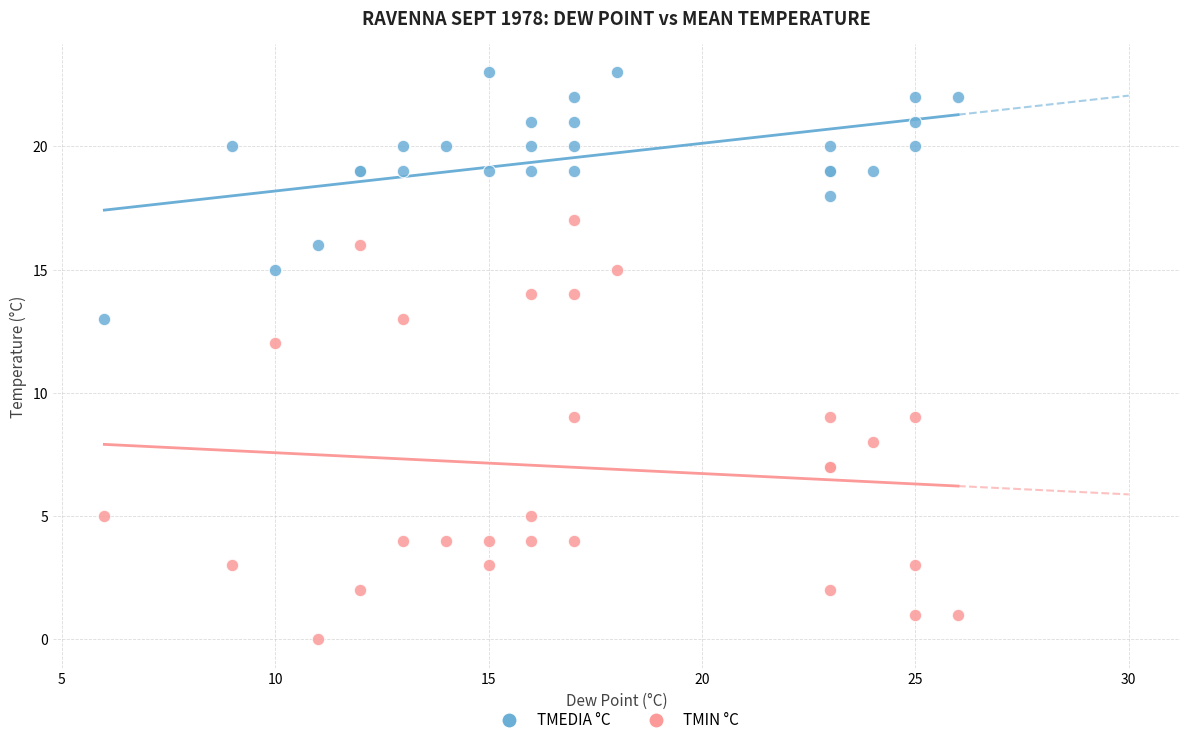

Which series contains the lowest Y value?

TMIN °C